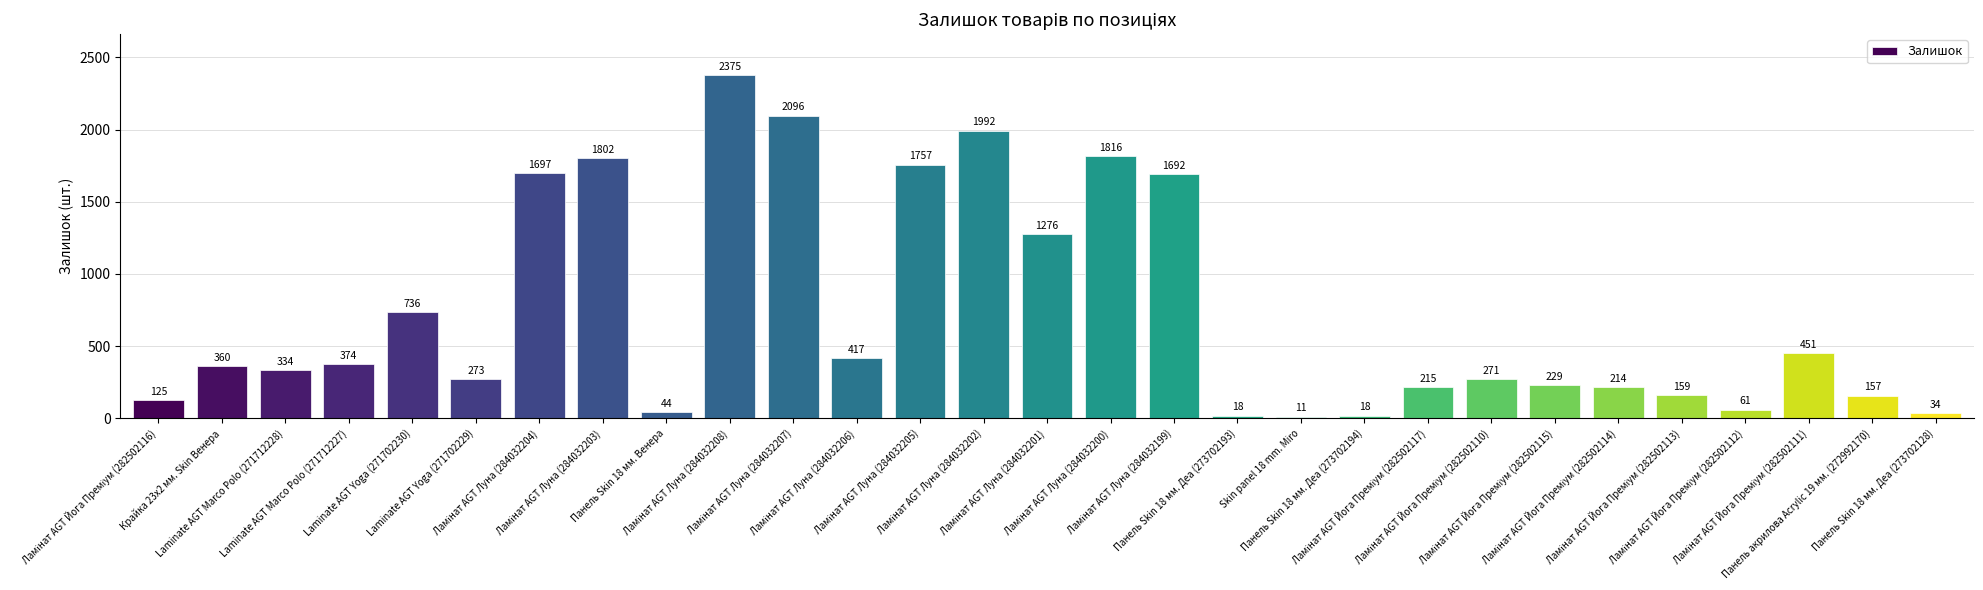

What is the difference between the second highest and minimum values?

2085